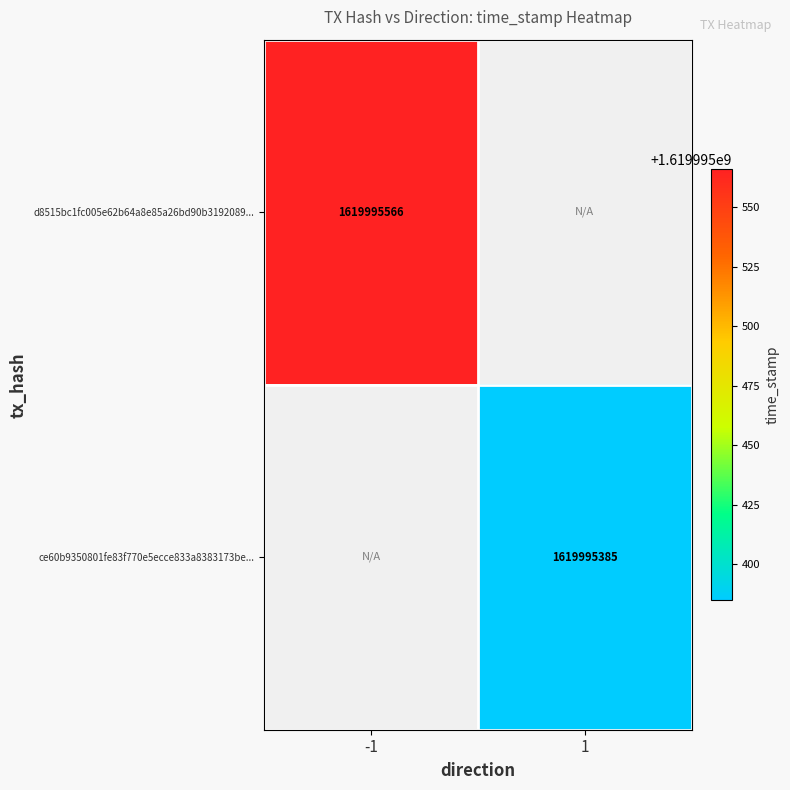

Reading left to right, transcribe all the data shown in this chart.

d8515bc1fc005e62b64a8e85a26bd90b3192089: 1619995566	0
ce60b9350801fe83f770e5ecce833a8383173be: 0	1619995385